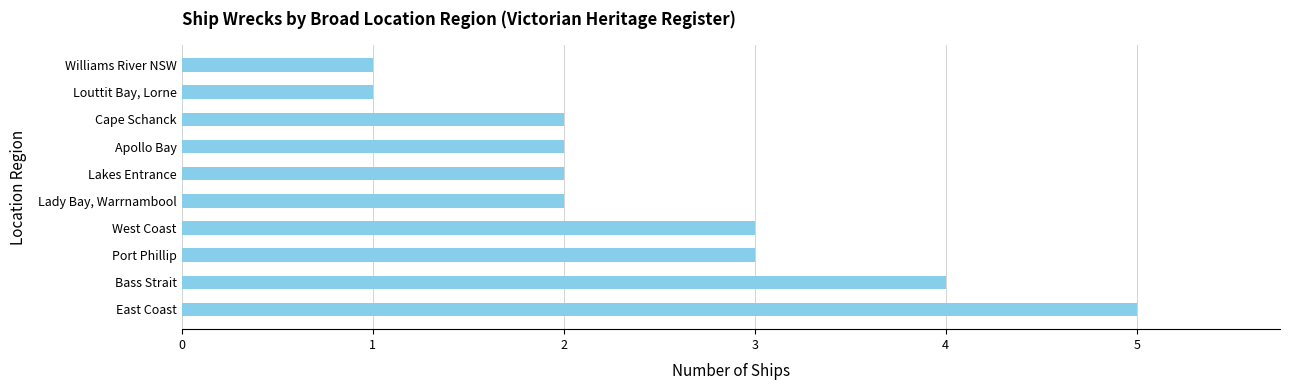

What is the smallest value displayed?

1